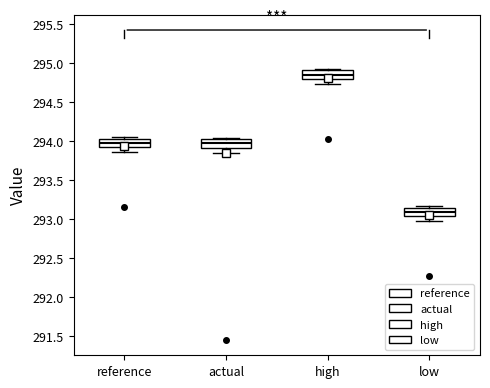

Reading left to right, transcribe this box plot: for each box, give where its median line is, the range the box spans, and where its two whiskers end, as read against the y-axis. The values are not printed on the chart, so give them approximately, as read against the axis.

reference: median 293.95, box 293.90 to 294.05, whiskers 293.85 to 294.05 (just above the box's upper edge)
actual: median 293.95, box 293.90 to 294.05, whiskers 293.85 to 294.05 (just above the box's upper edge)
high: median 294.85, box 294.80 to 294.90, whiskers 294.75 to 294.95
low: median 293.10, box 293.05 to 293.15, whiskers 292.95 to 293.15 (just above the box's upper edge)